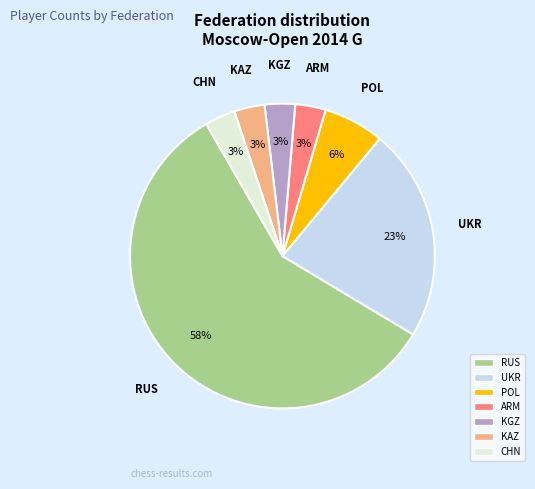

Which category has the biggest portion of the pie?

RUS